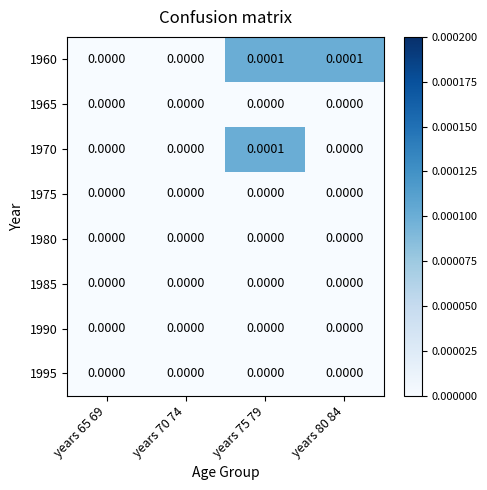

Between years 80 84 and years 75 79, which is larger?

years 80 84